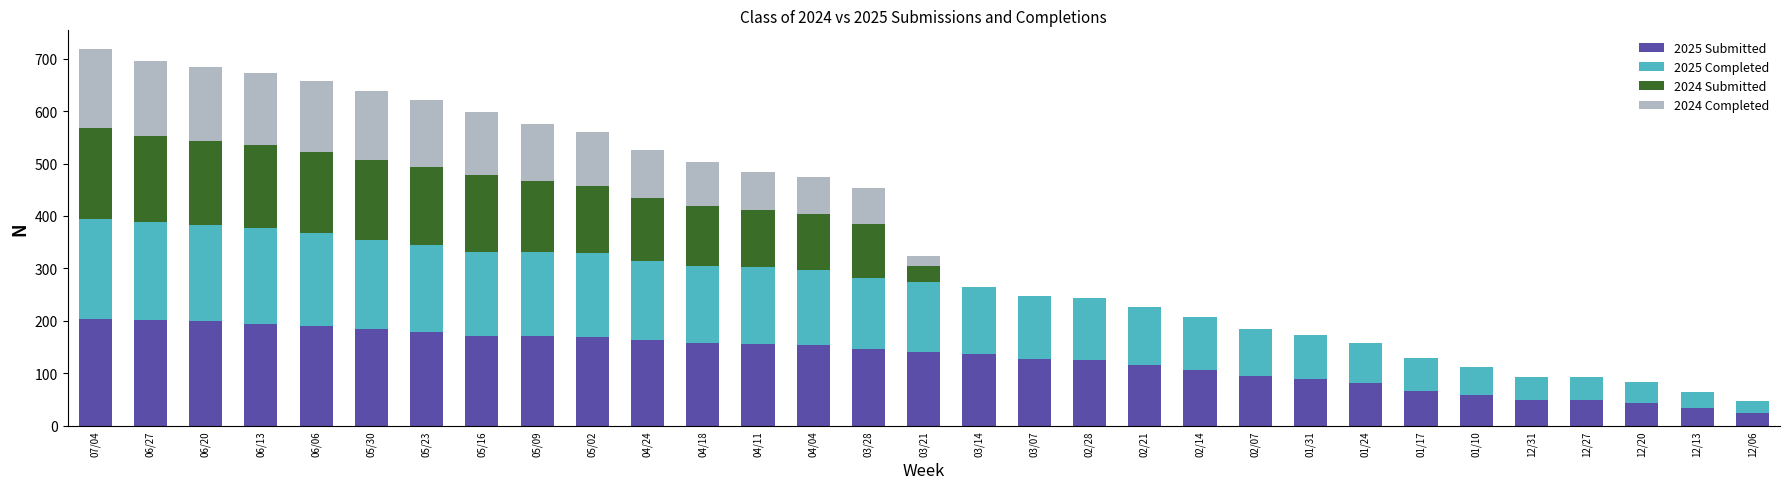

What is the maximum value for 2025 Submitted?

204